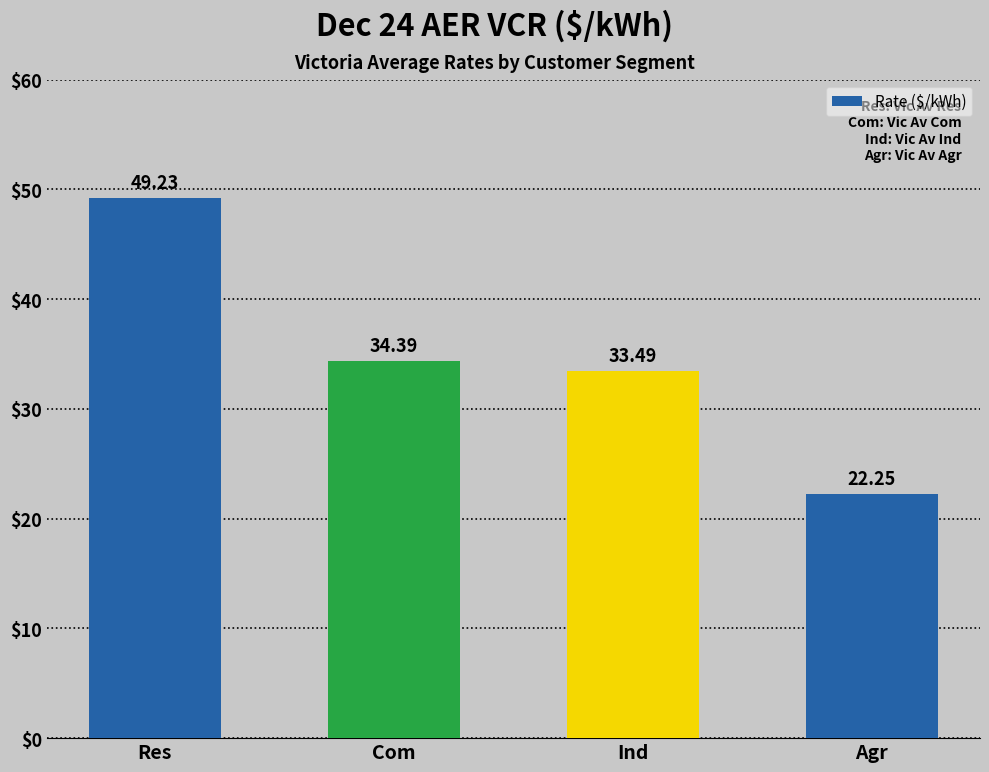

At which label is the value closest to 35?

Com